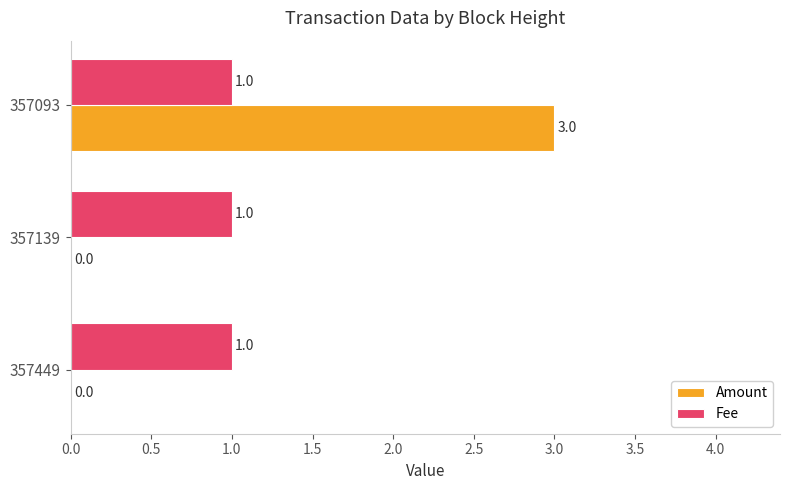

What is the sum of all Amount values?

3